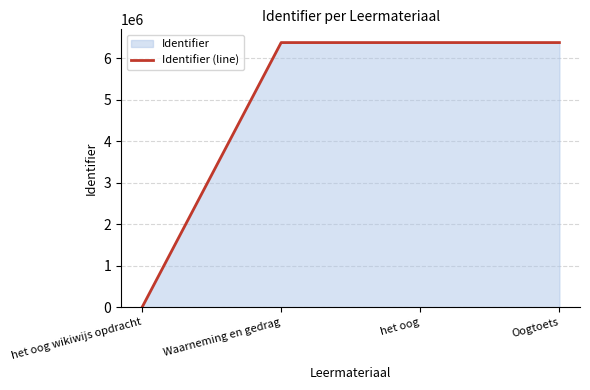

Is it true that the value at het oog wikiwijs opdracht is 3458675?

False